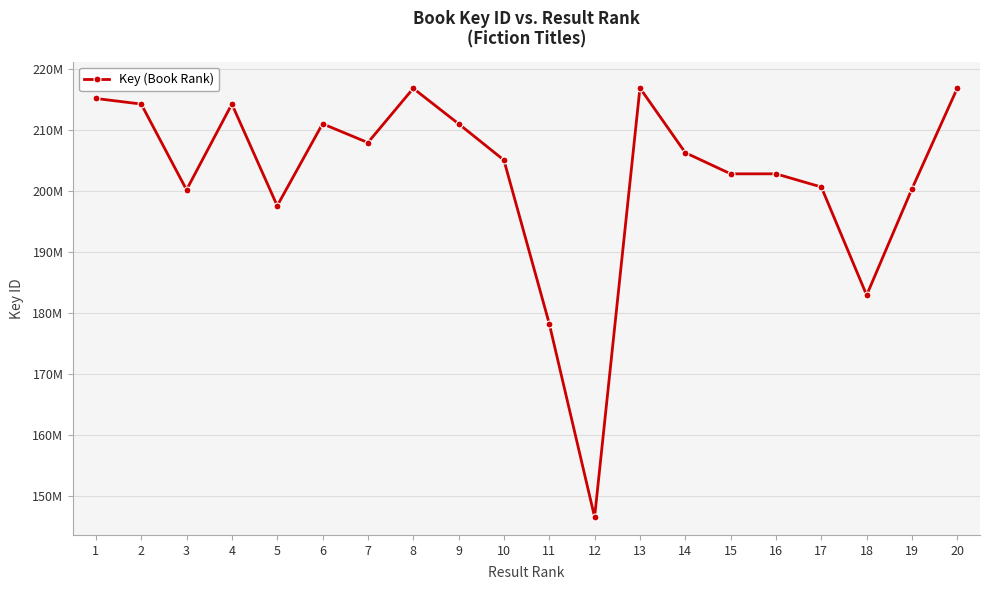

Rank the categories by value from lowest to highest.

12, 11, 18, 5, 3, 19, 17, 15, 16, 10, 14, 7, 6, 9, 4, 2, 1, 8, 20, 13